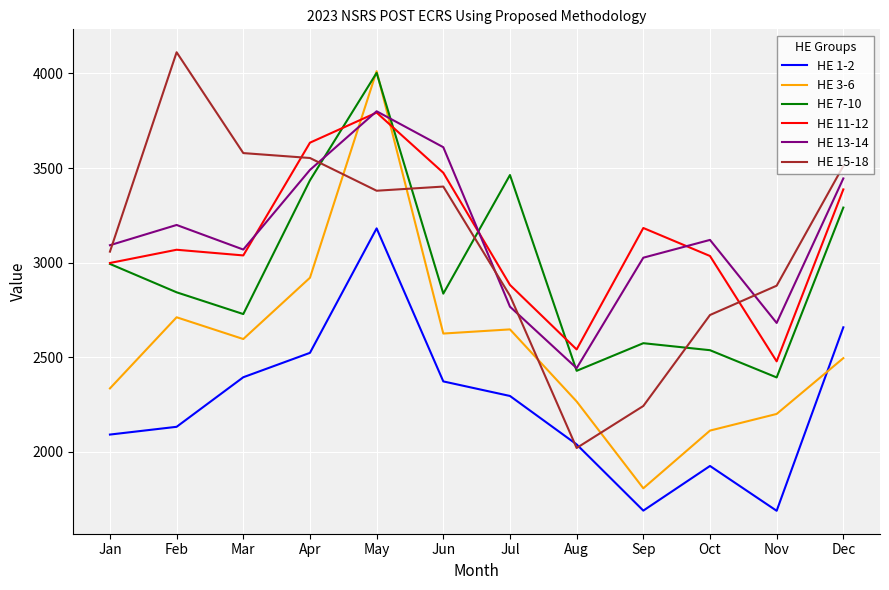

What is the difference between the second highest and minimum values in the HE 15-18 series?

1559